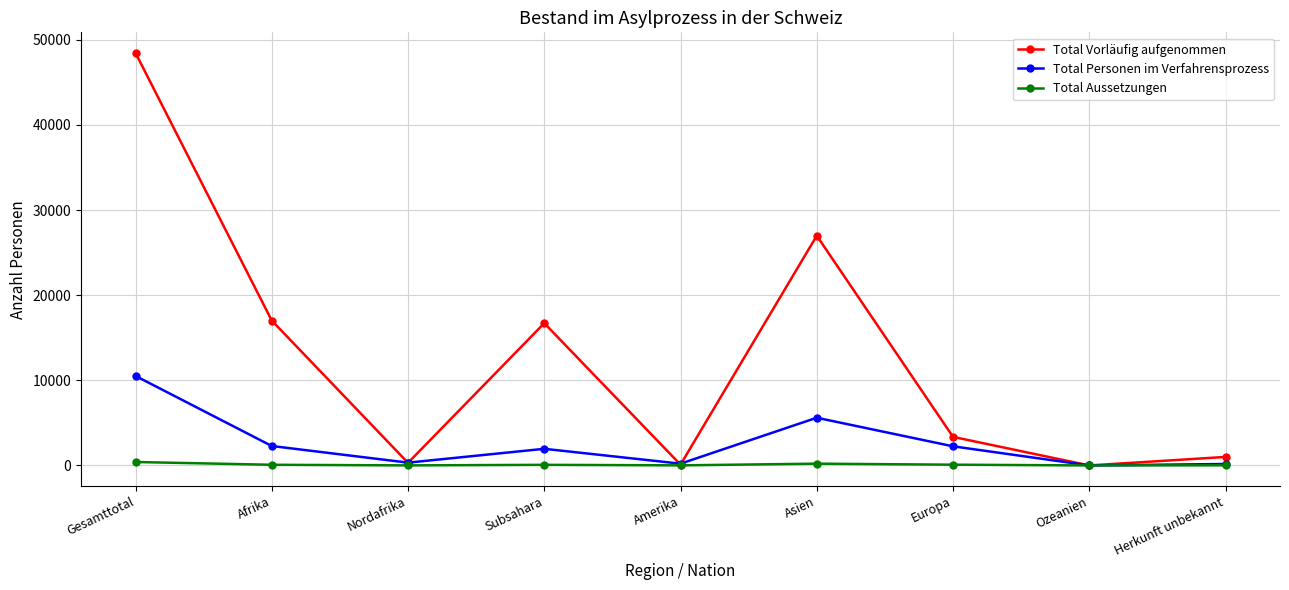

What are all the series names shown in the legend?

Total Vorläufig aufgenommen, Total Personen im Verfahrensprozess, Total Aussetzungen